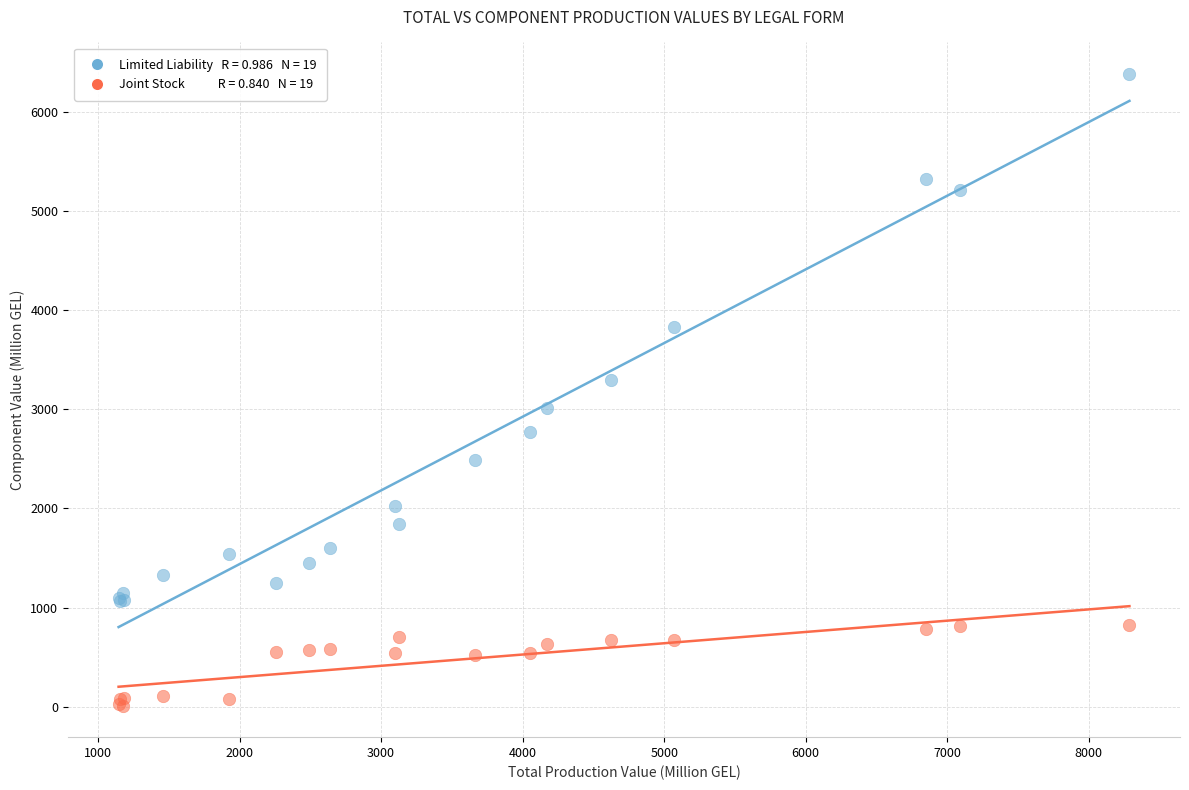

Across all series, what Y value is closest to 3196?

3291.8